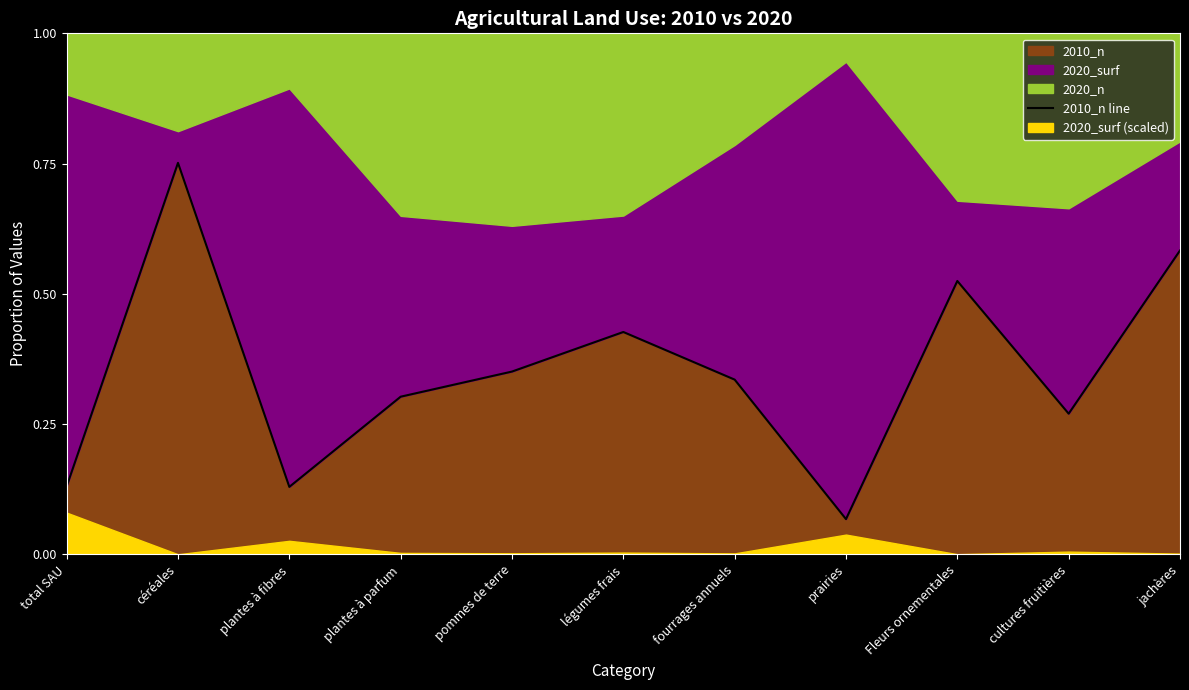

Where is the first local maximum?

céréales